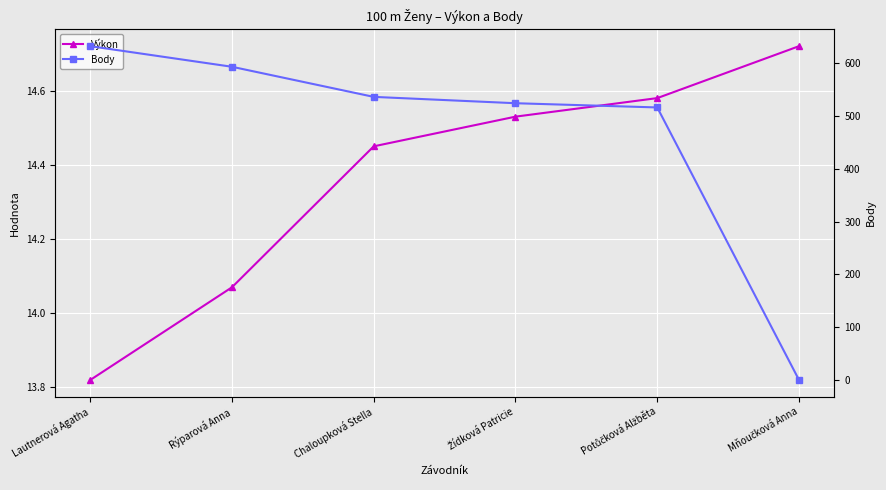

What is the difference between the maximum and minimum values in the Výkon series?

0.9